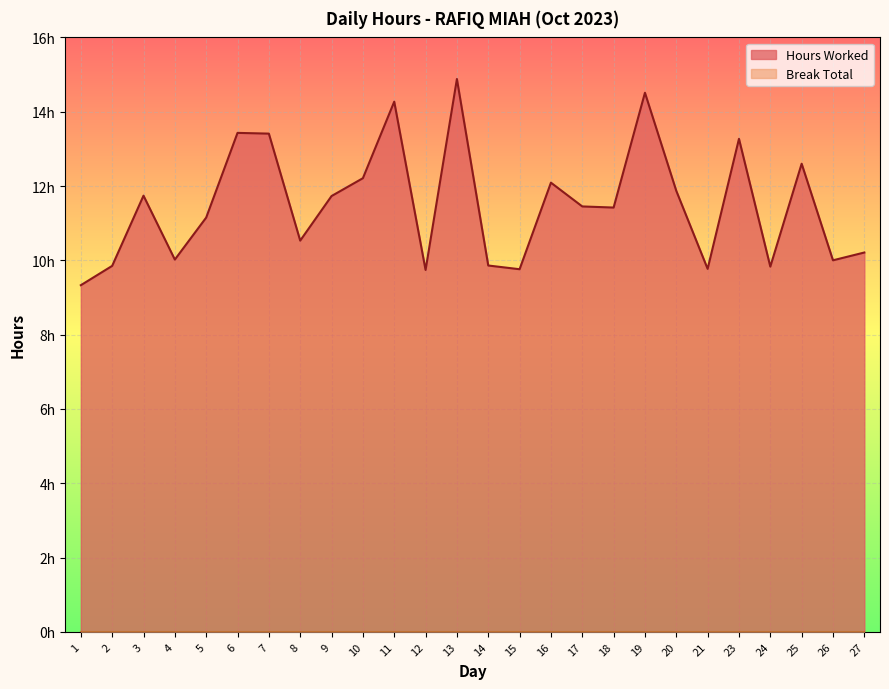

Between 24 and 1, which is larger?

24